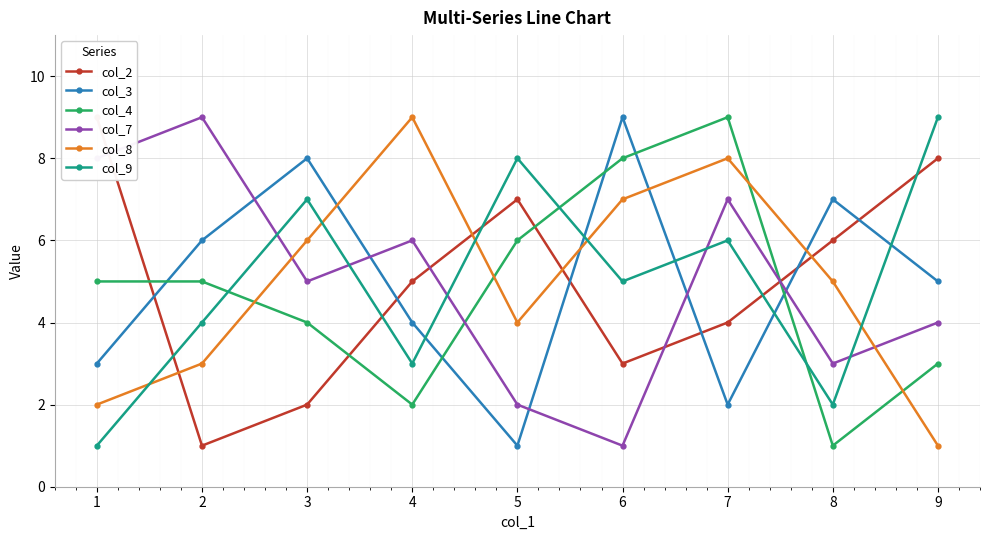

At which category does the chart reach its peak across all series?

1